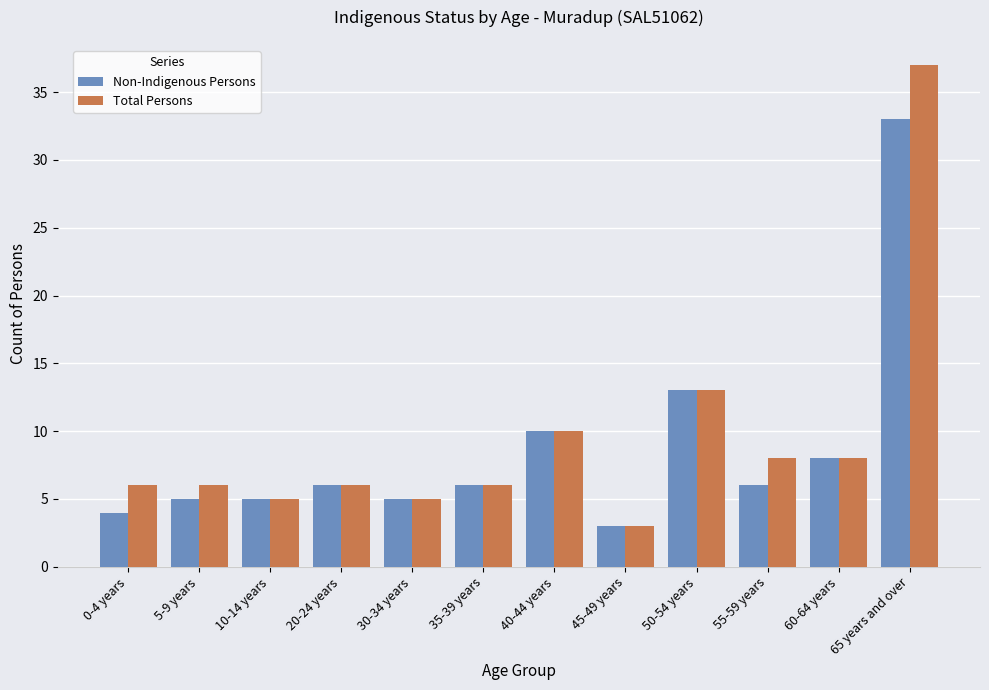

At how many categories does at least one series exceed 21?

1